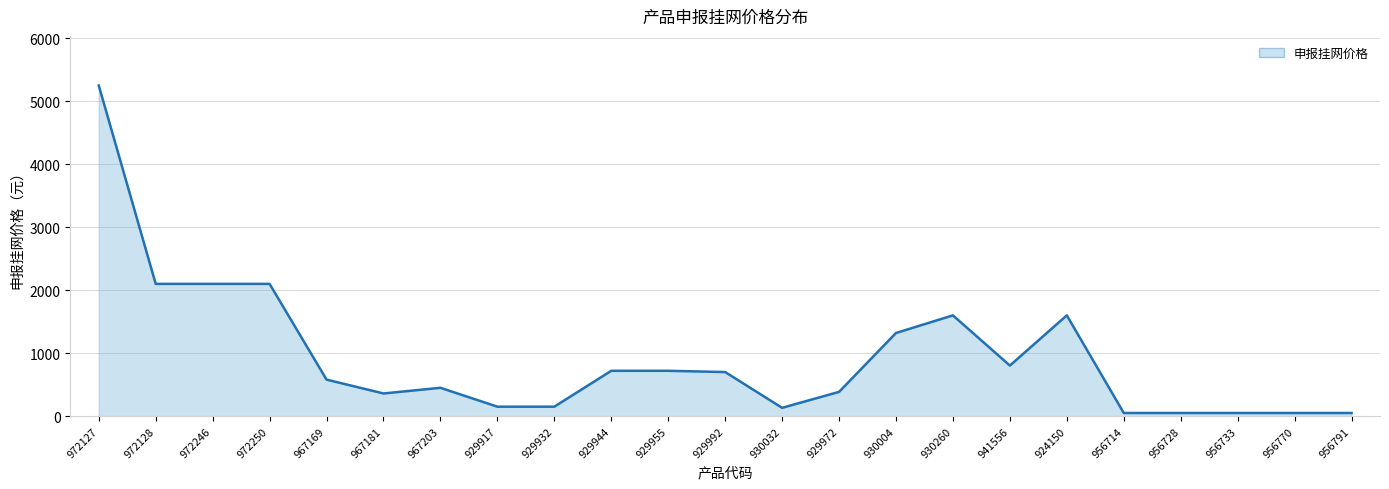

What is the sum of all values?

21470